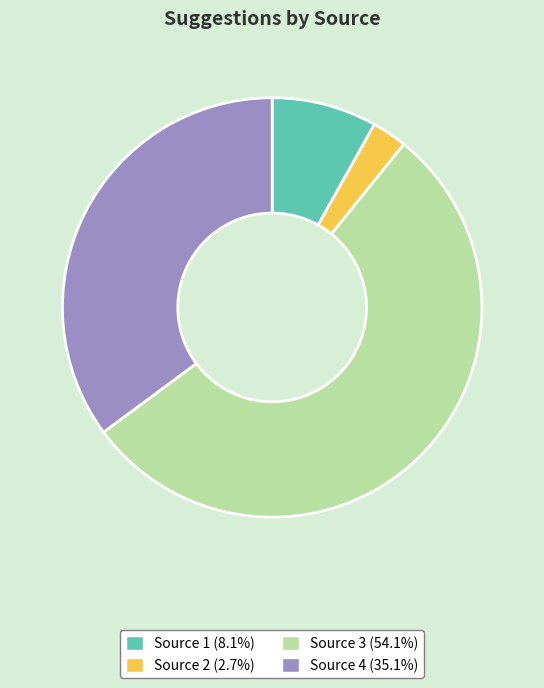

What is the smallest slice in the pie chart?

Source 2